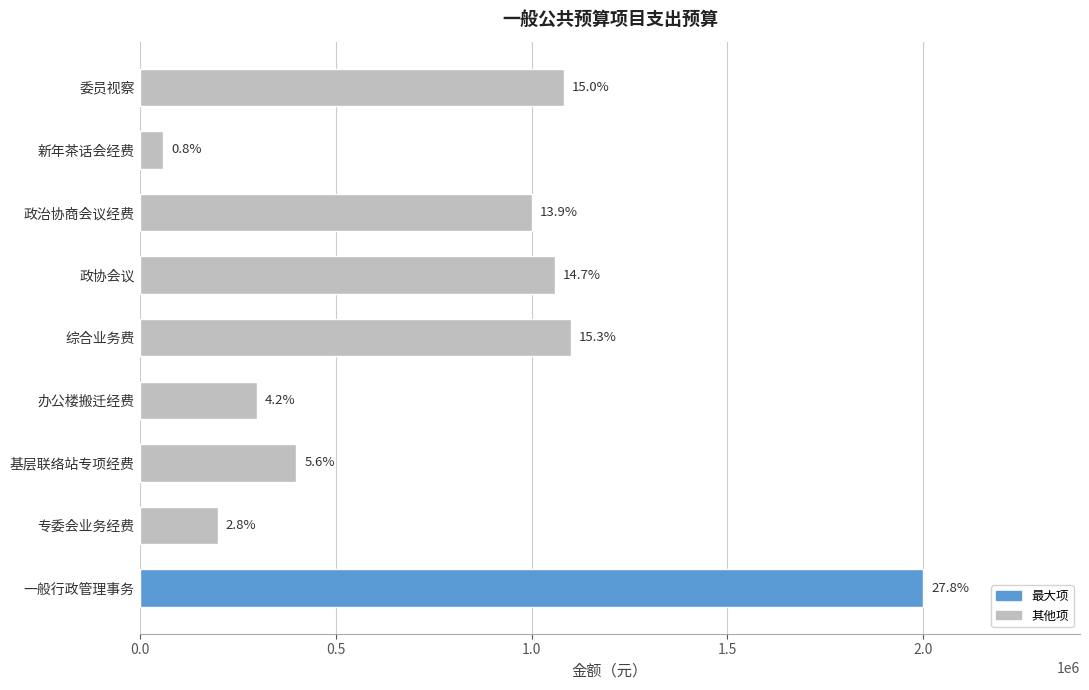

How many bars are there in total?

9